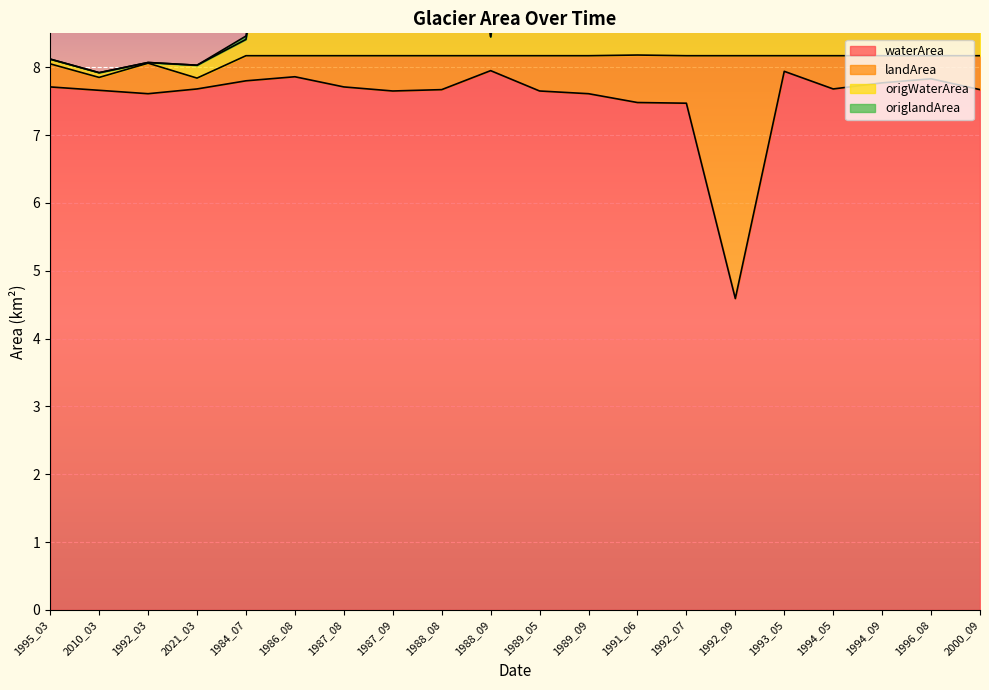

Reading left to right, what are all the values shown in this chart?

waterArea: 7.7	7.7	7.6	7.7	7.8	7.9	7.7	7.7	7.7	8.0	7.7	7.6	7.5	7.5	4.6	7.9	7.7	7.8	7.8	7.7
origWaterArea: 8.1	7.9	8.1	8.0	8.4	12.6	14.6	14.6	15.7	8.4	14.9	15.4	10.9	12.9	9.0	15.2	15.7	15.7	15.5	15.4